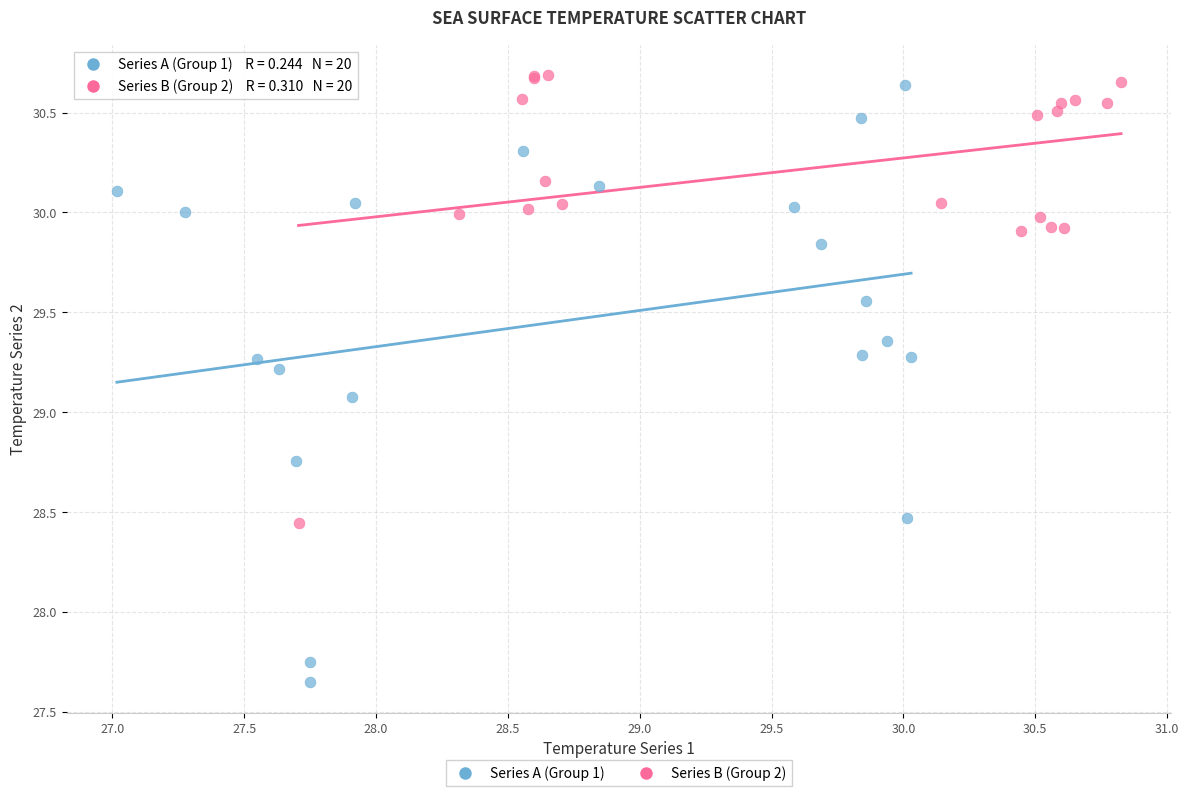

Which series reaches the minimum Y coordinate?

Series A (Group 1)